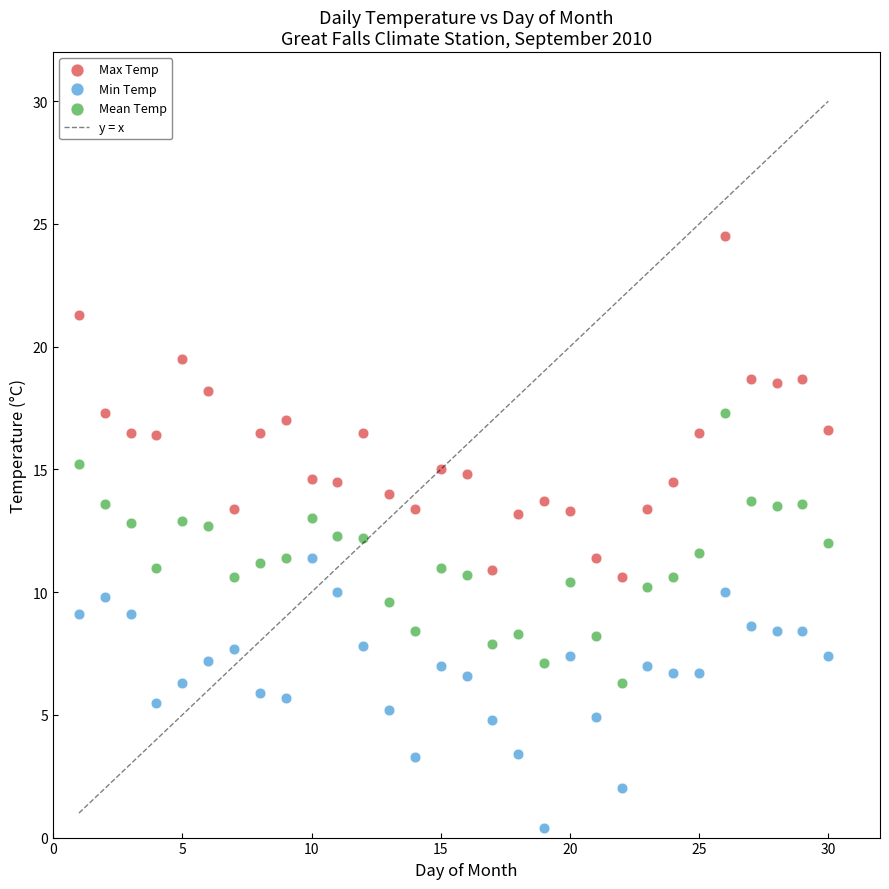

Which series contains the lowest Y value?

Min Temp